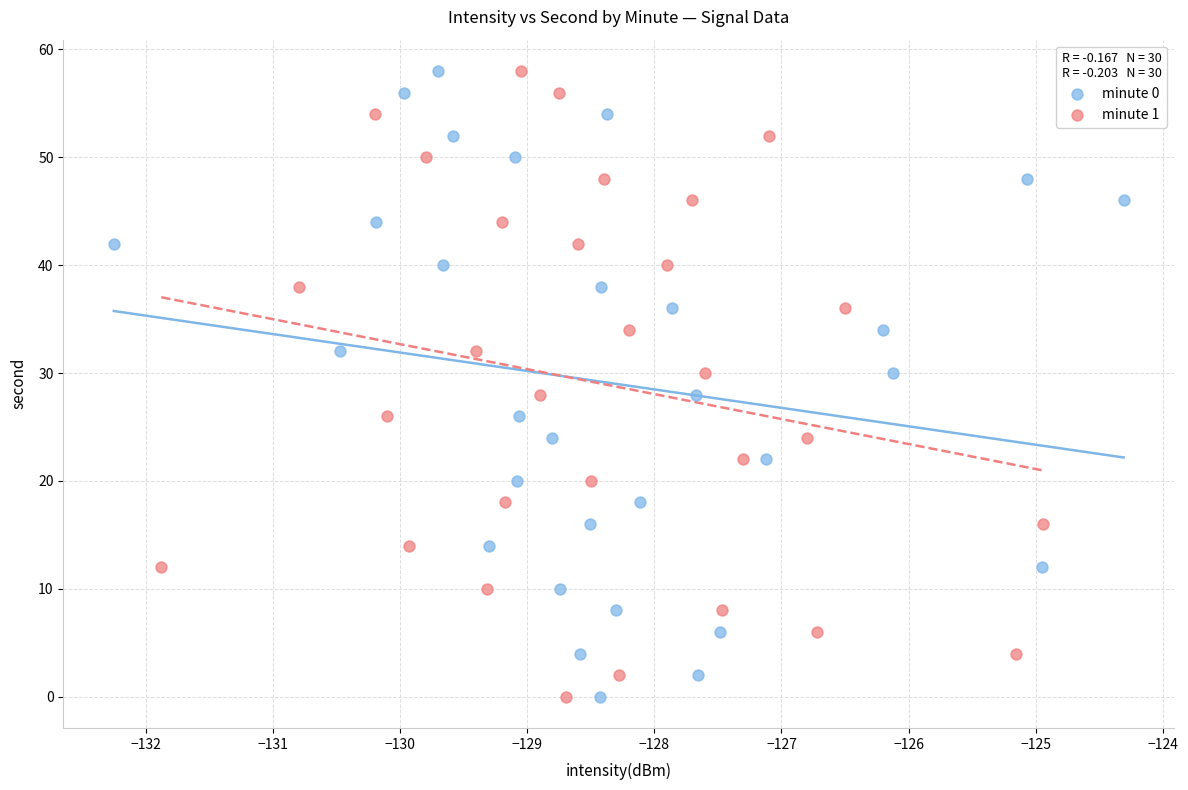

What are all the series names shown in the legend?

minute 0, minute 1